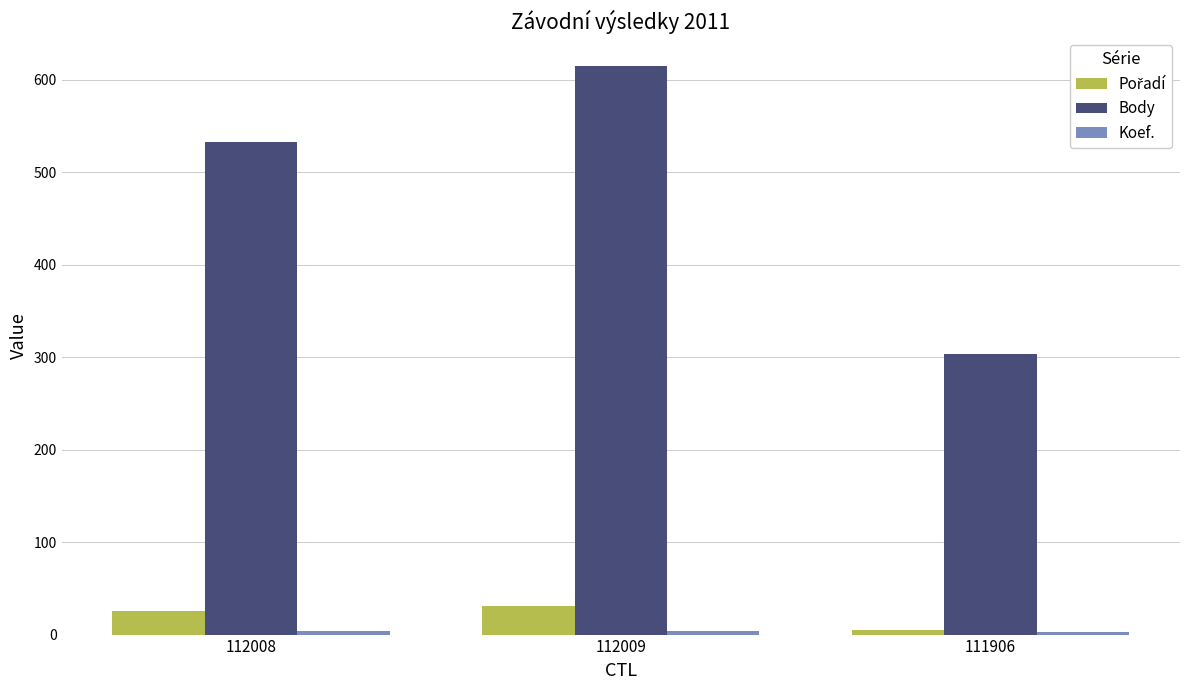

Which category has the lowest value in the Body series?

111906